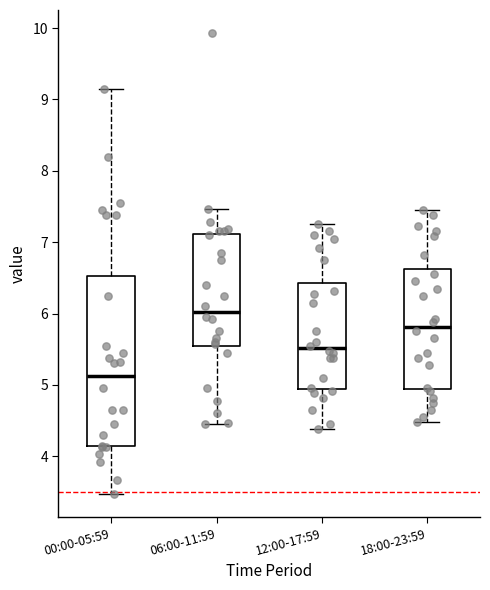

Reading left to right, transcribe this box plot: for each box, give where its median line is, the range the box spans, and where its two whiskers end, as read against the y-axis. The values are not printed on the chart, so give them approximately, as read against the axis.

00:00-05:59: median 5.1, box 4.1 to 6.5, whiskers 3.5 to 9.2
06:00-11:59: median 6.0, box 5.5 to 7.1, whiskers 4.5 to 7.5
12:00-17:59: median 5.5, box 4.9 to 6.4, whiskers 4.4 to 7.3
18:00-23:59: median 5.8, box 4.9 to 6.6, whiskers 4.5 to 7.5